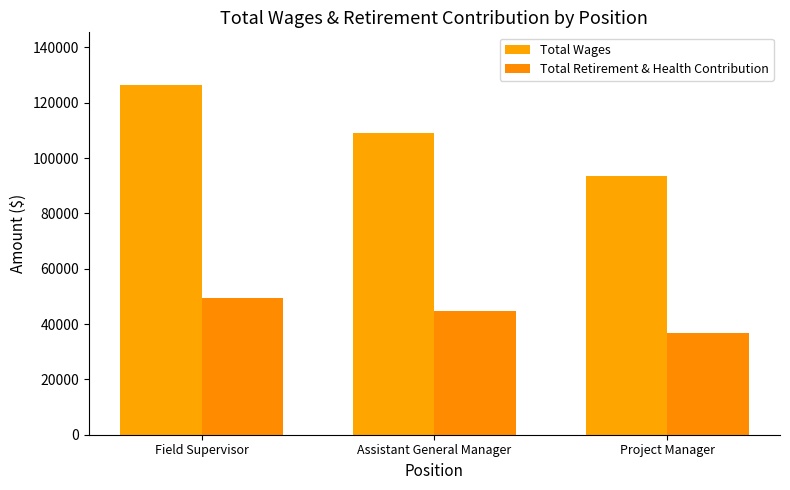

What position from the left is Field Supervisor?

1